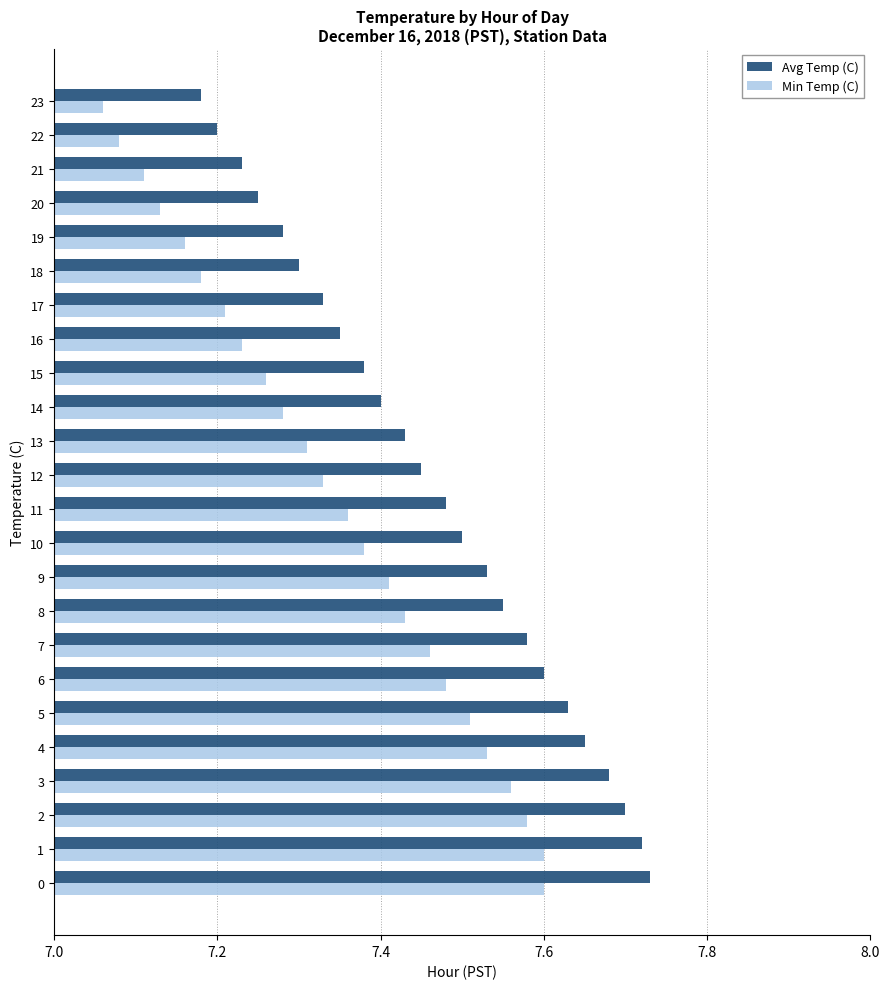

What are all the series names shown in the legend?

Avg Temp (C), Min Temp (C)